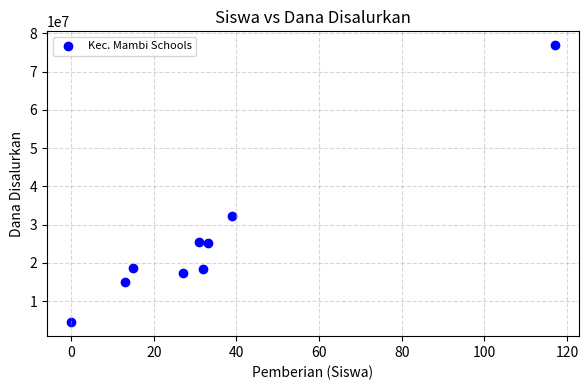

What is the range of Y values (max minus min)?

72375000